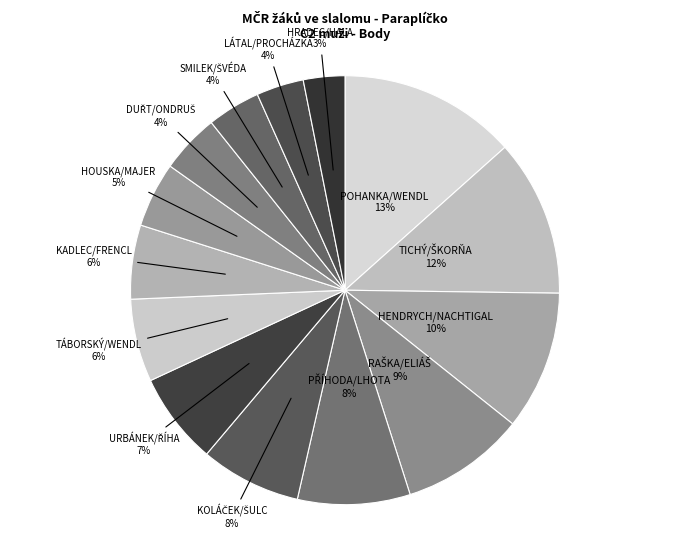

Which category has the biggest portion of the pie?

POHANKA/WENDL